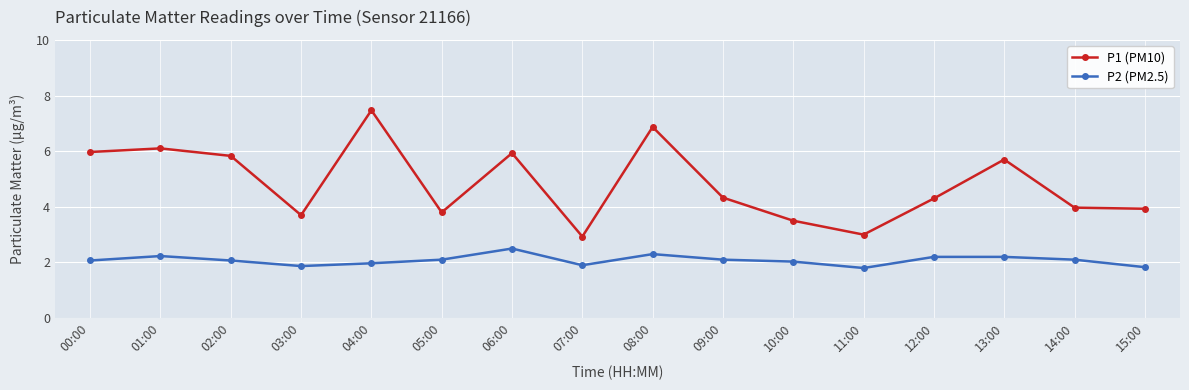

What is the highest value of the P2 (PM2.5) series?

2.5